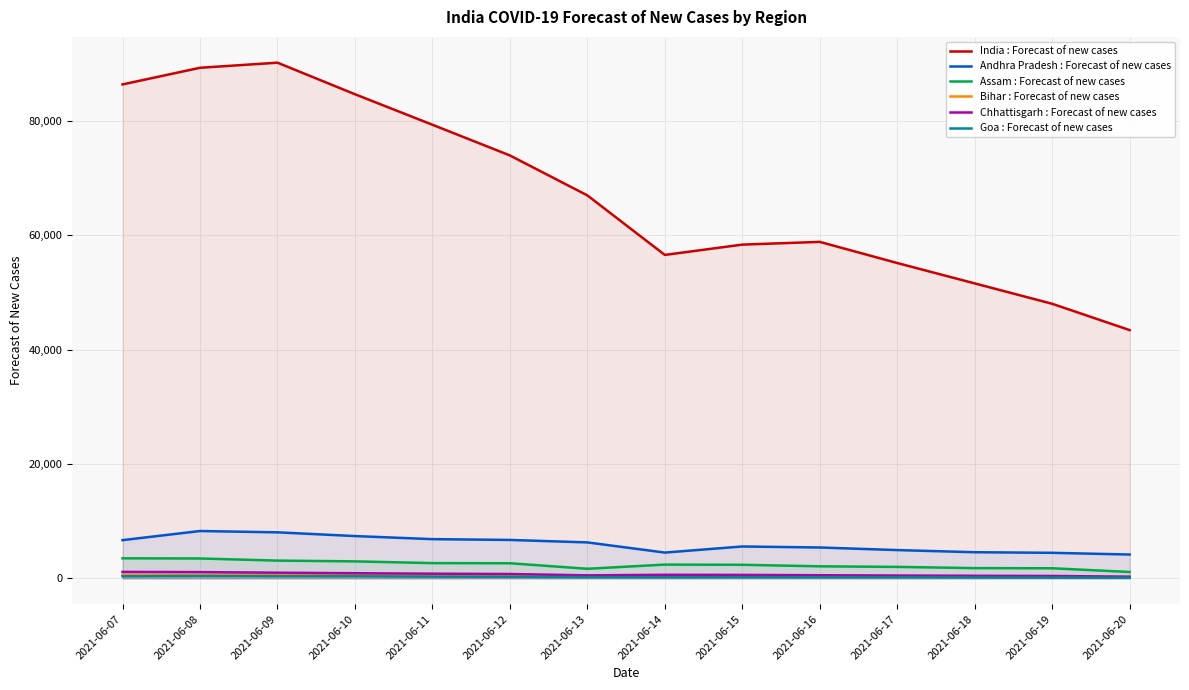

In Chhattisgarh : Forecast of new cases, how many points are higher than both neighbors (excluding endpoints)?

1